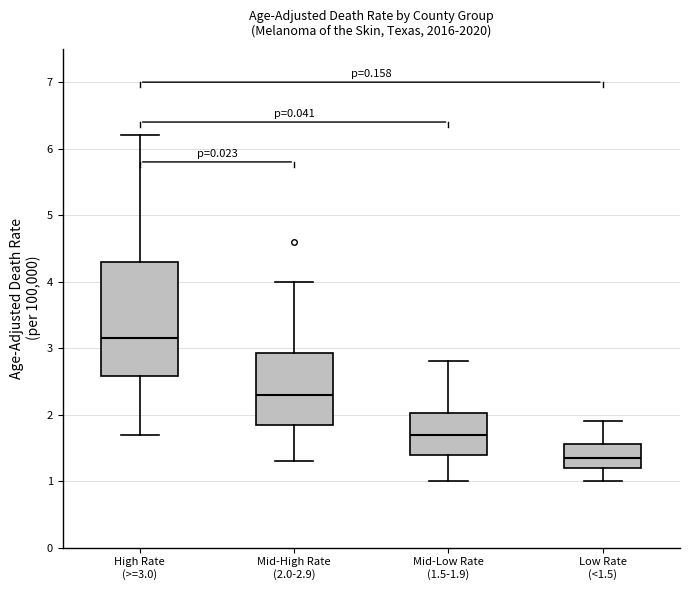

Which box has the lowest median line?

Low Rate (<1.5)